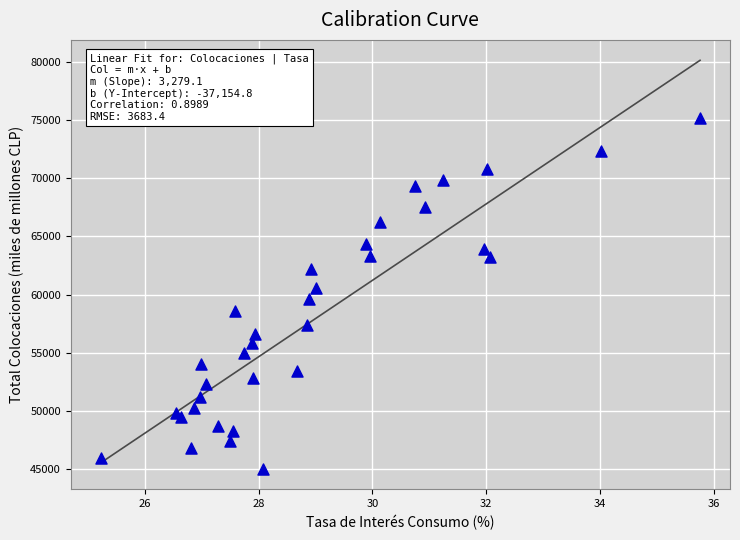

What is the range of Y values (max minus min)?

30153.6